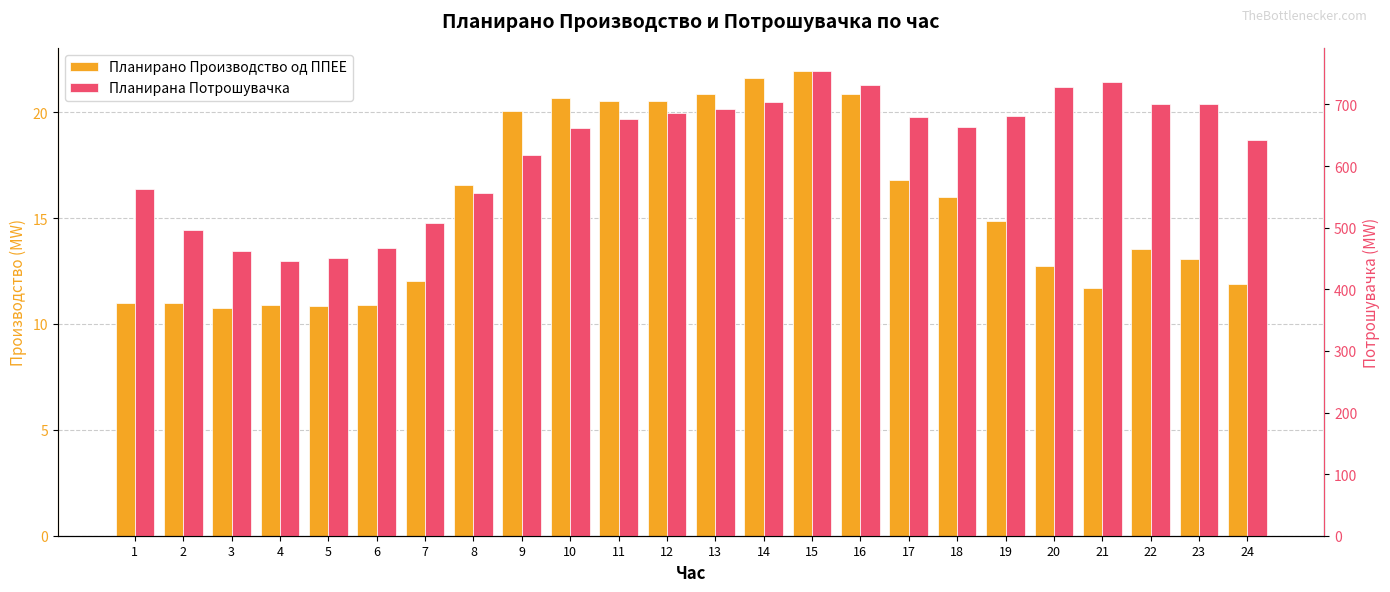

List the labels in order of Планирана Потрошувачка value, largest first.

15, 21, 16, 20, 14, 23, 22, 13, 12, 19, 17, 11, 18, 10, 24, 9, 1, 8, 7, 2, 6, 3, 5, 4